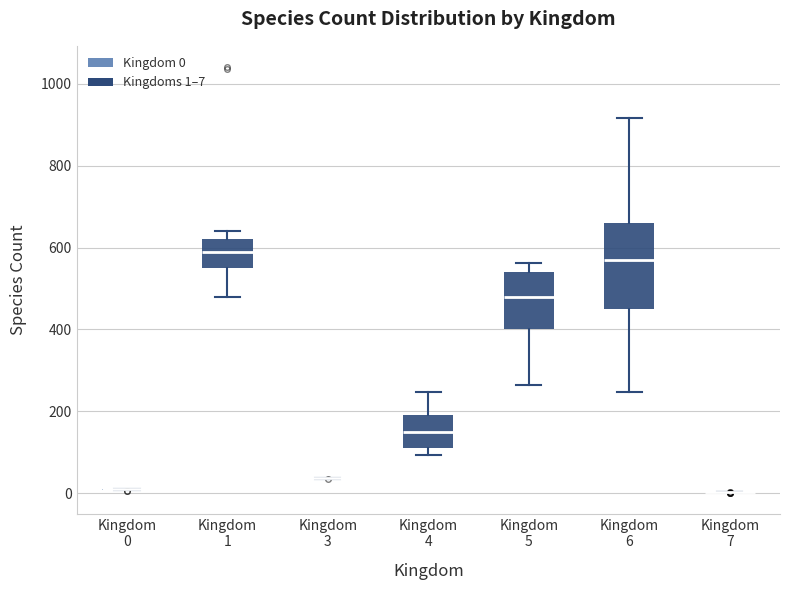

Reading left to right, transcribe this box plot: for each box, give where its median line is, the range the box spans, and where its two whiskers end, as read against the y-axis. The values are not printed on the chart, so give them approximately, as read against the axis.

Kingdom 0: box collapsed to a line at 0, whiskers 0 to 0
Kingdom 1: median 600, box 540 to 620, whiskers 480 to 640
Kingdom 3: box collapsed to a line at 40, whiskers 40 to 40
Kingdom 4: median 160, box 120 to 200, whiskers 100 to 240
Kingdom 5: median 480, box 400 to 540, whiskers 260 to 560
Kingdom 6: median 560, box 460 to 660, whiskers 240 to 920
Kingdom 7: box collapsed to a line at 0, whiskers 0 to 0